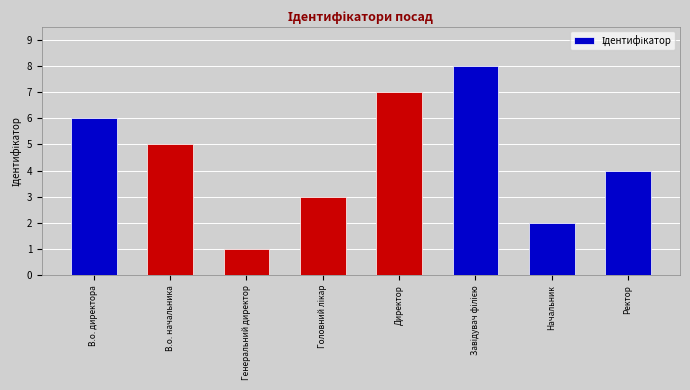

At which category does the chart reach its minimum across all series?

Генеральний директор